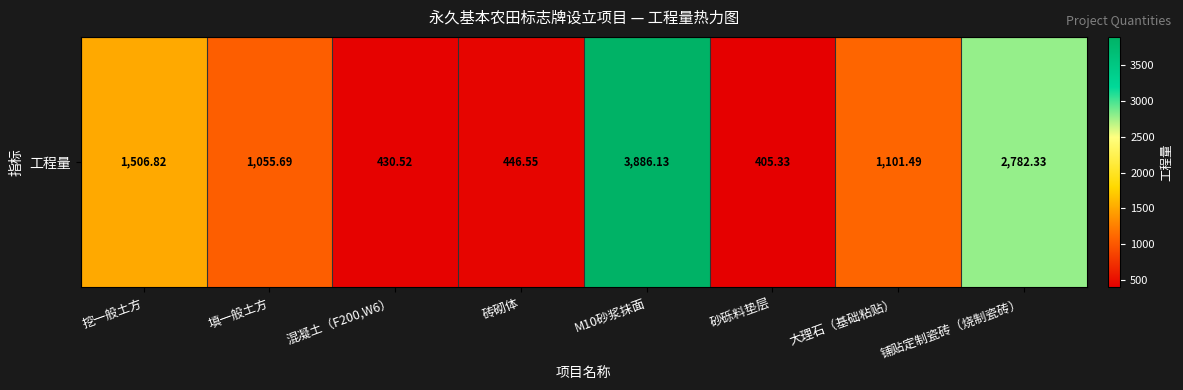

The chart shows a value of 1101.5 at 大理石（基础粘贴）. True or false?

True